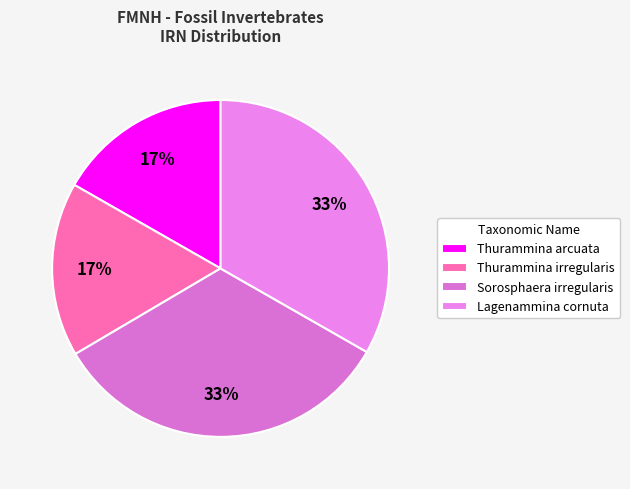

Is there a majority slice in this chart?

No